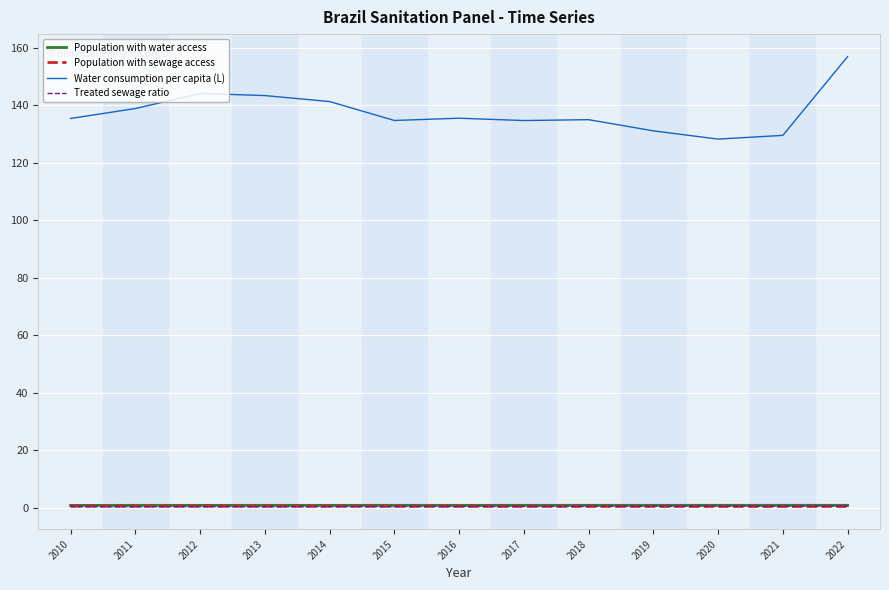

True or false: Population with sewage access has a value of 0.5 at 2010.

True